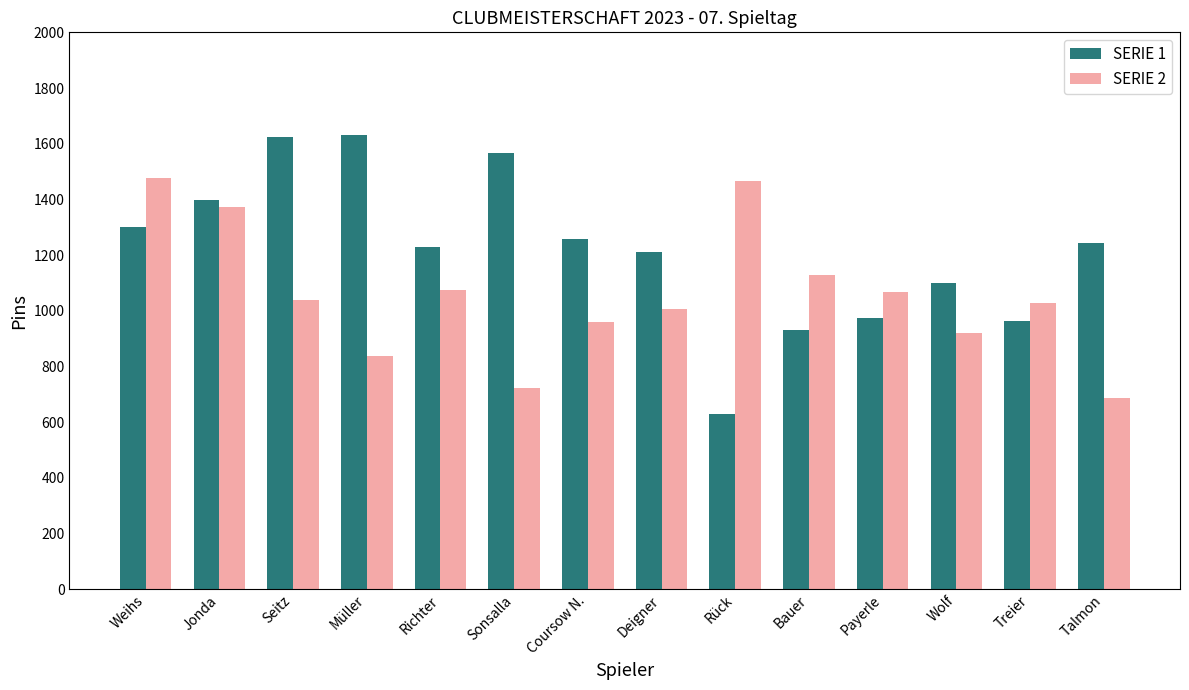

What is the label of the 6th bar from the right?

Rück